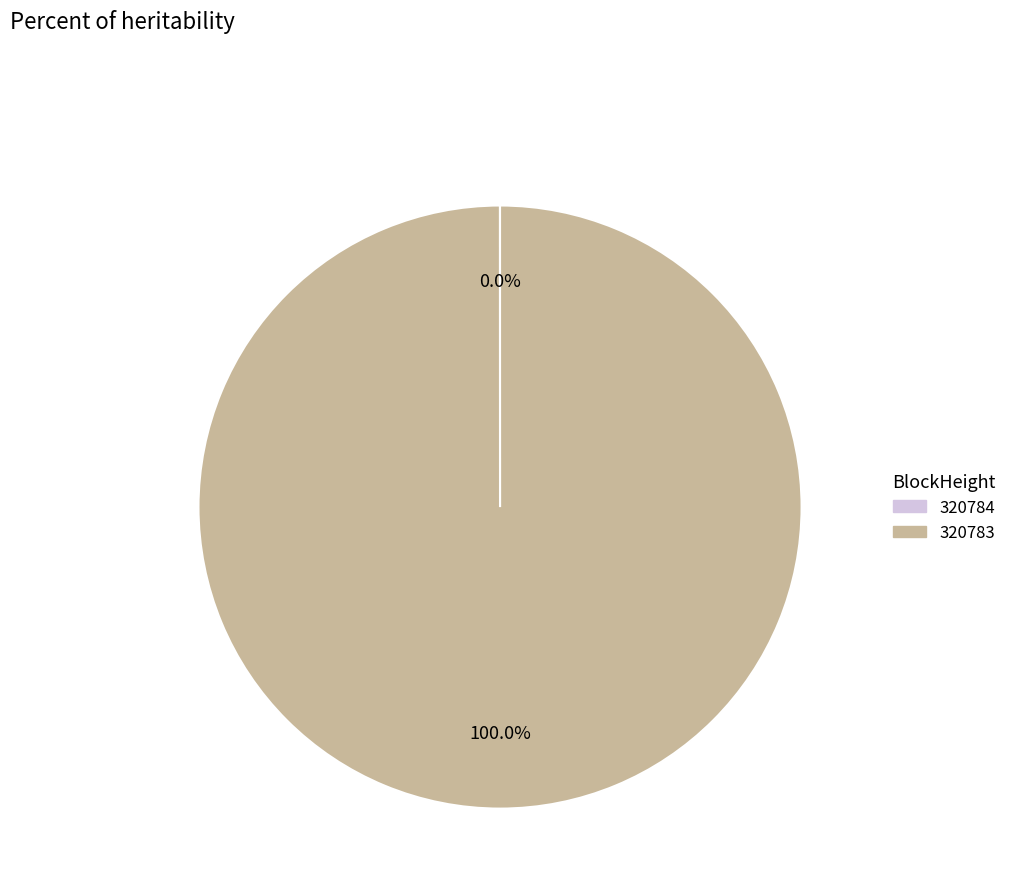

To the nearest percent, what is the average slice percentage?

50%